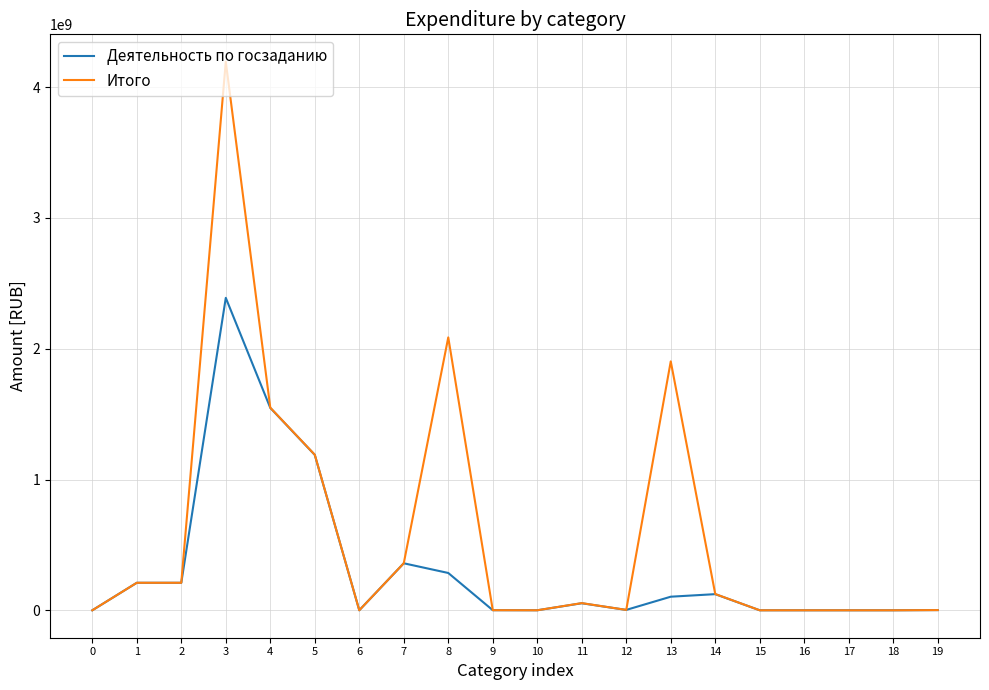

What are all the series names shown in the legend?

Деятельность по госзаданию, Итого